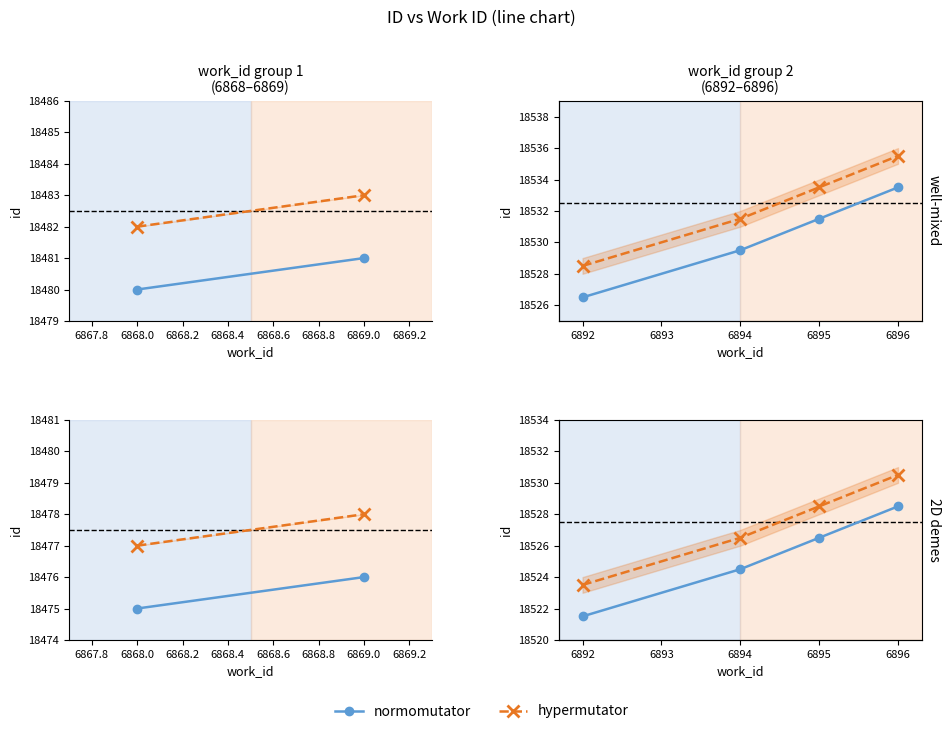

At 6896, list the series in order from largest to smallest.

hypermutator, normomutator